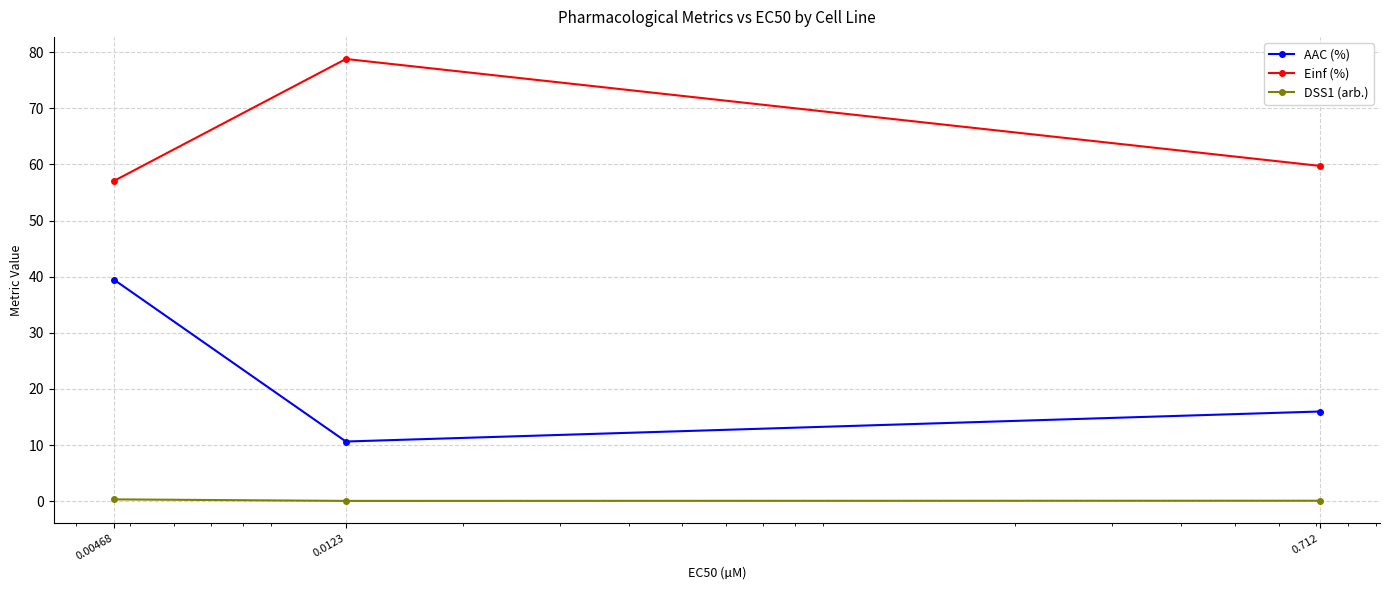

What is the maximum value shown in the chart?

78.8